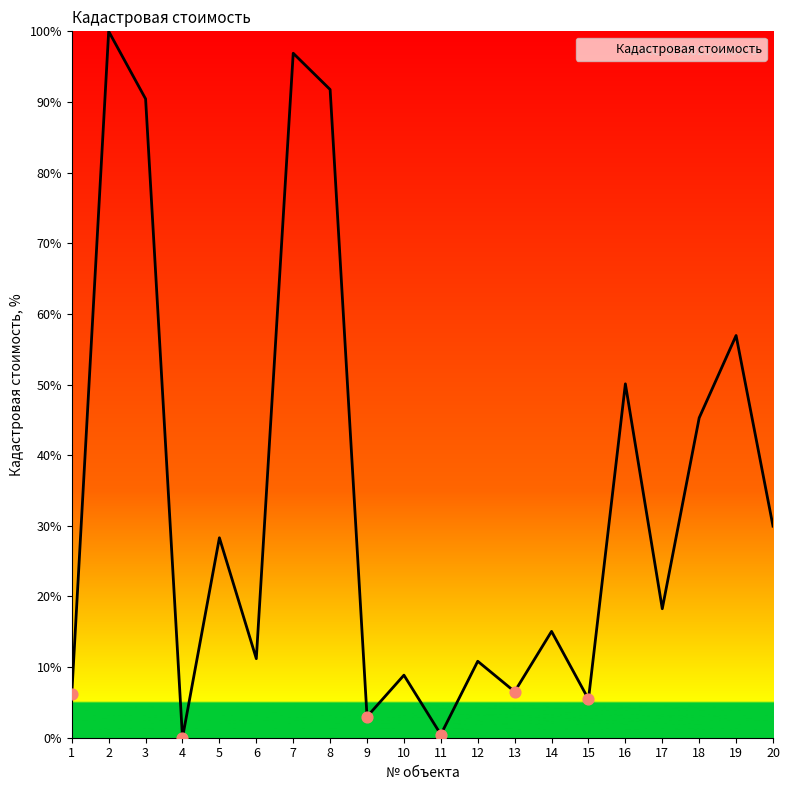

Between 5 and 11, which is larger?

5